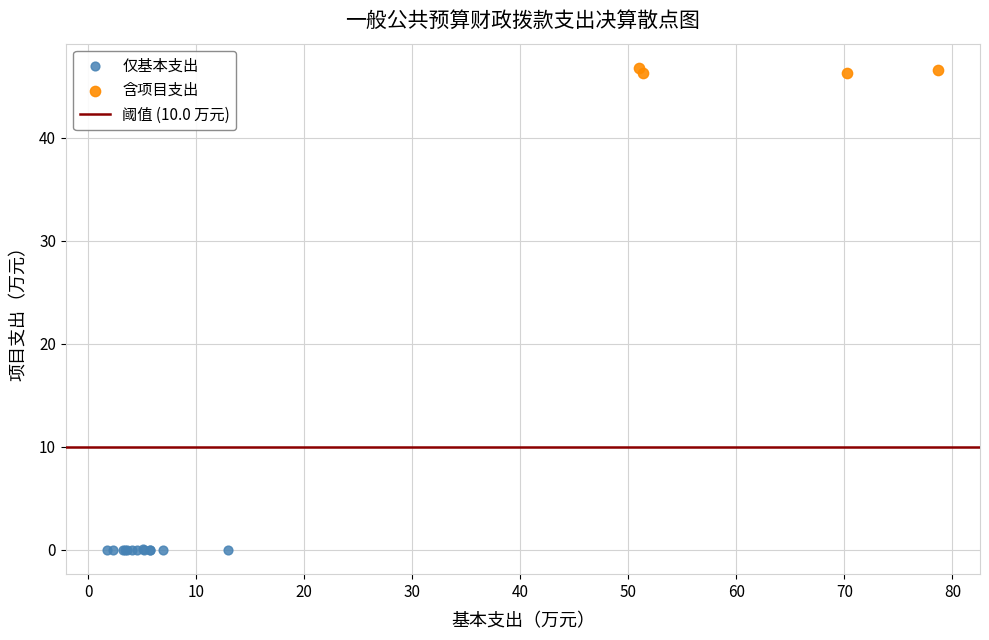

Which series reaches the minimum Y coordinate?

仅基本支出